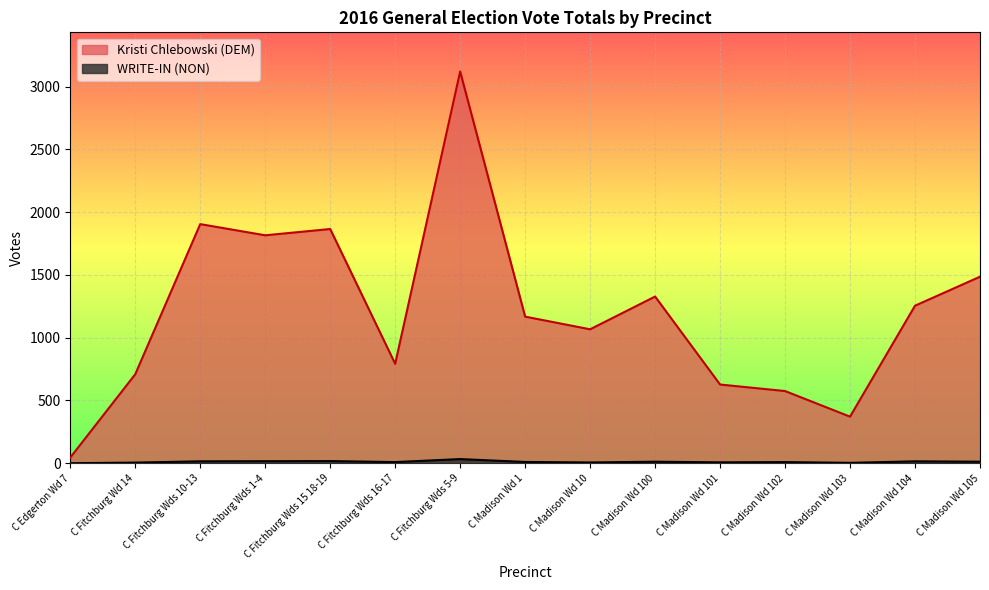

Which series has the largest total across all categories?

Kristi Chlebowski (DEM)